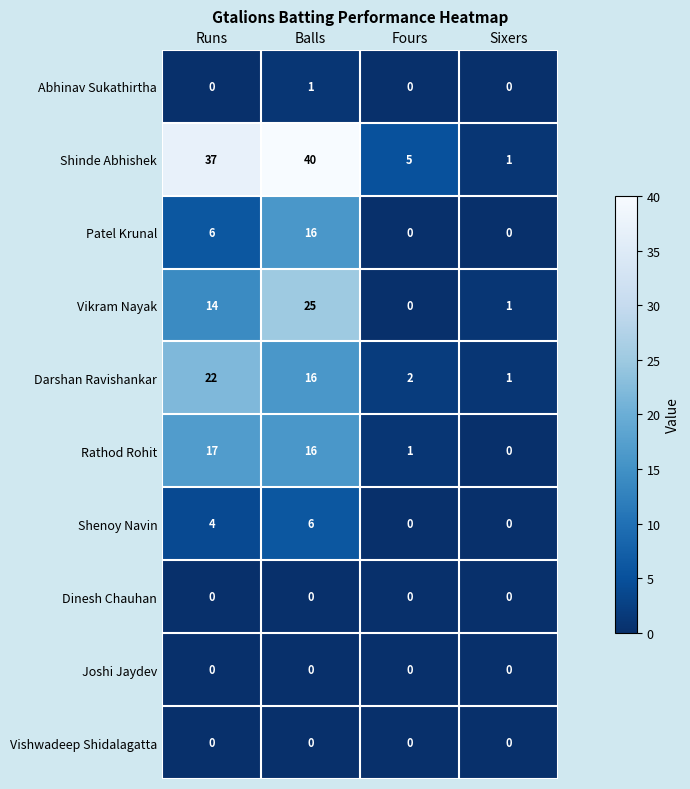

Which series has the largest total across all categories?

Shinde Abhishek